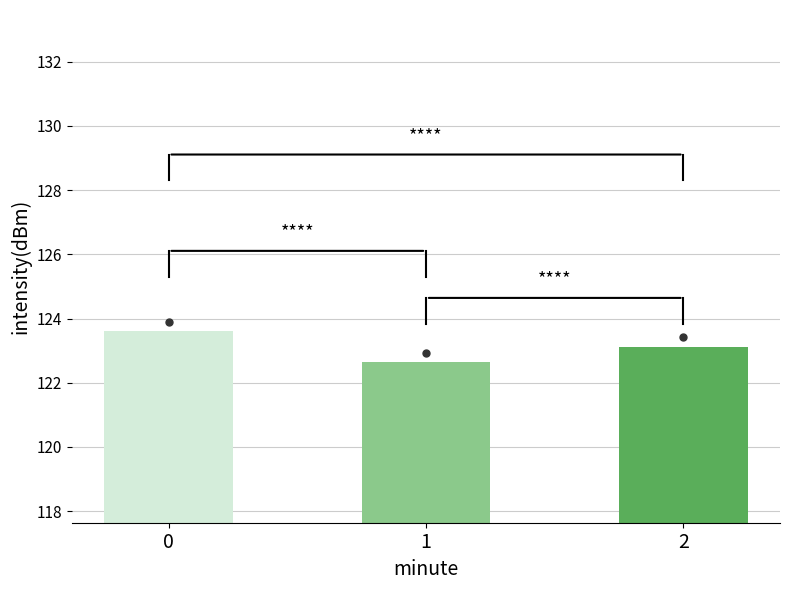

Where is the data nearest to the value 123?

2